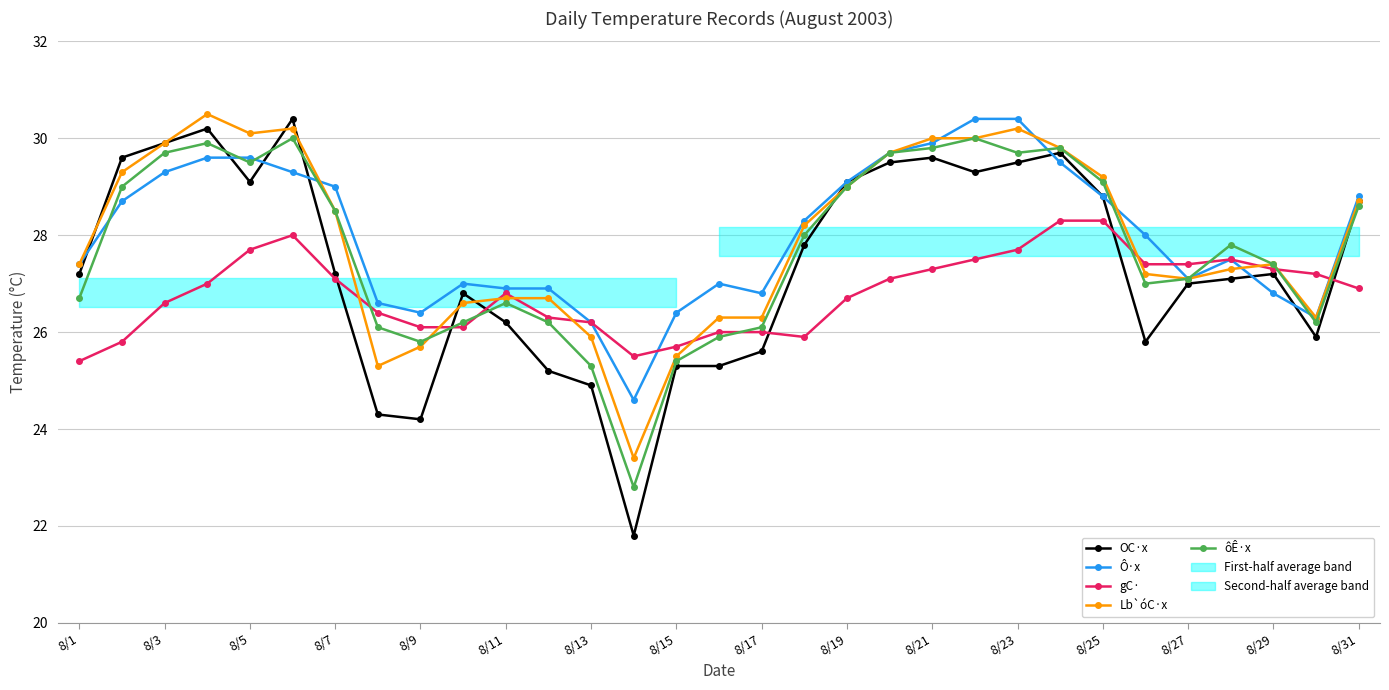

Read the Ô·x value at 8/19.

29.1